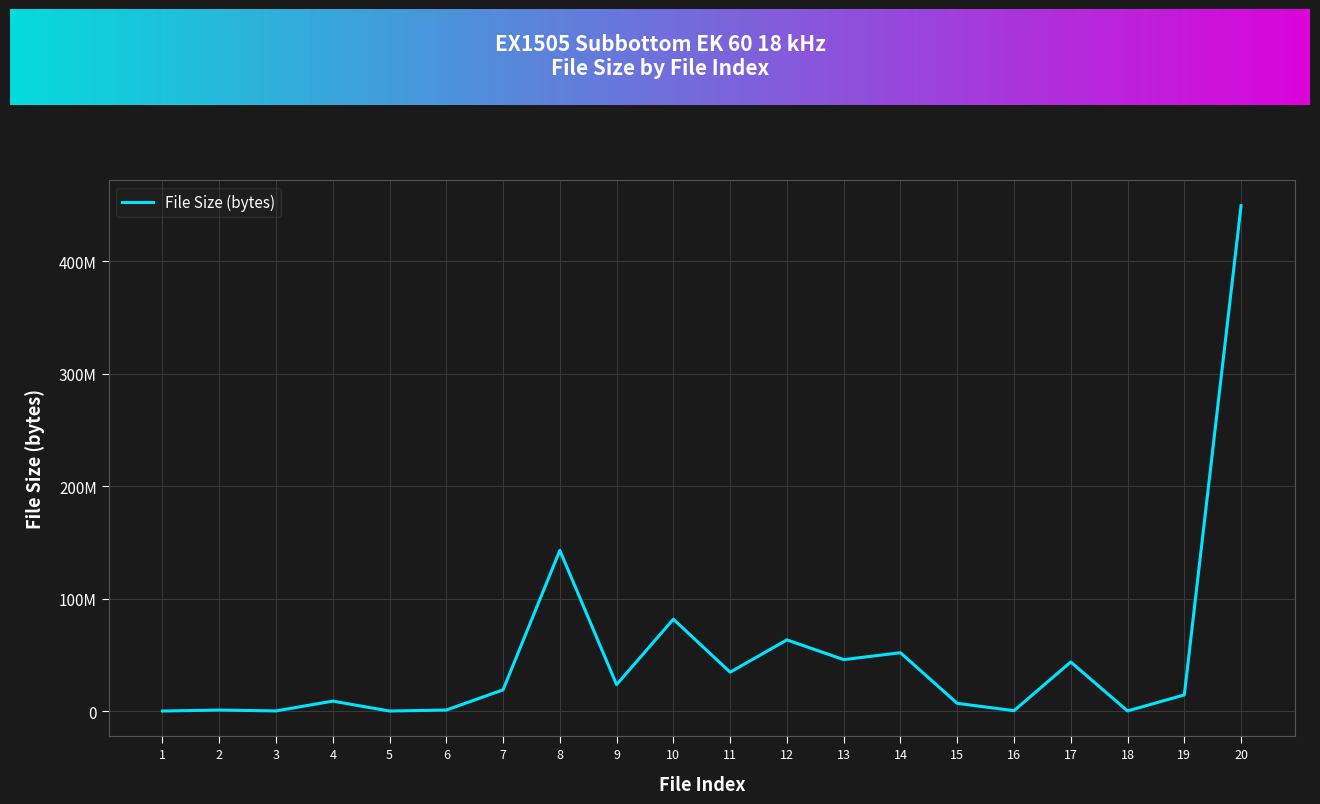

Is this an area chart (filled region under the line)?

No